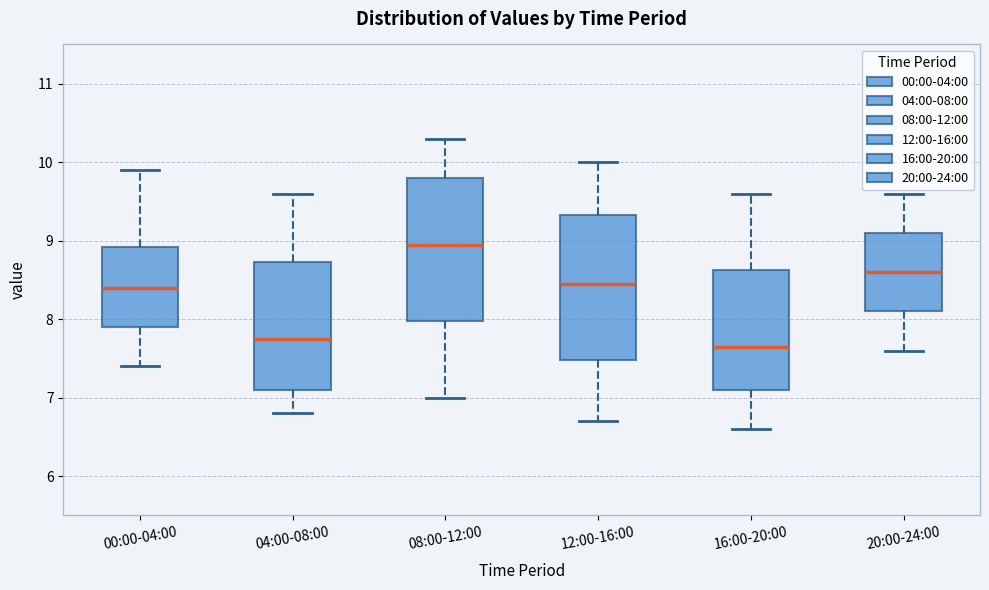

Reading left to right, transcribe this box plot: for each box, give where its median line is, the range the box spans, and where its two whiskers end, as read against the y-axis. The values are not printed on the chart, so give them approximately, as read against the axis.

00:00-04:00: median 8.4, box 7.9 to 8.9, whiskers 7.4 to 9.9
04:00-08:00: median 7.8, box 7.1 to 8.7, whiskers 6.8 to 9.6
08:00-12:00: median 9.0, box 8.0 to 9.8, whiskers 7.0 to 10.3
12:00-16:00: median 8.5, box 7.5 to 9.3, whiskers 6.7 to 10.0
16:00-20:00: median 7.7, box 7.1 to 8.6, whiskers 6.6 to 9.6
20:00-24:00: median 8.6, box 8.1 to 9.1, whiskers 7.6 to 9.6